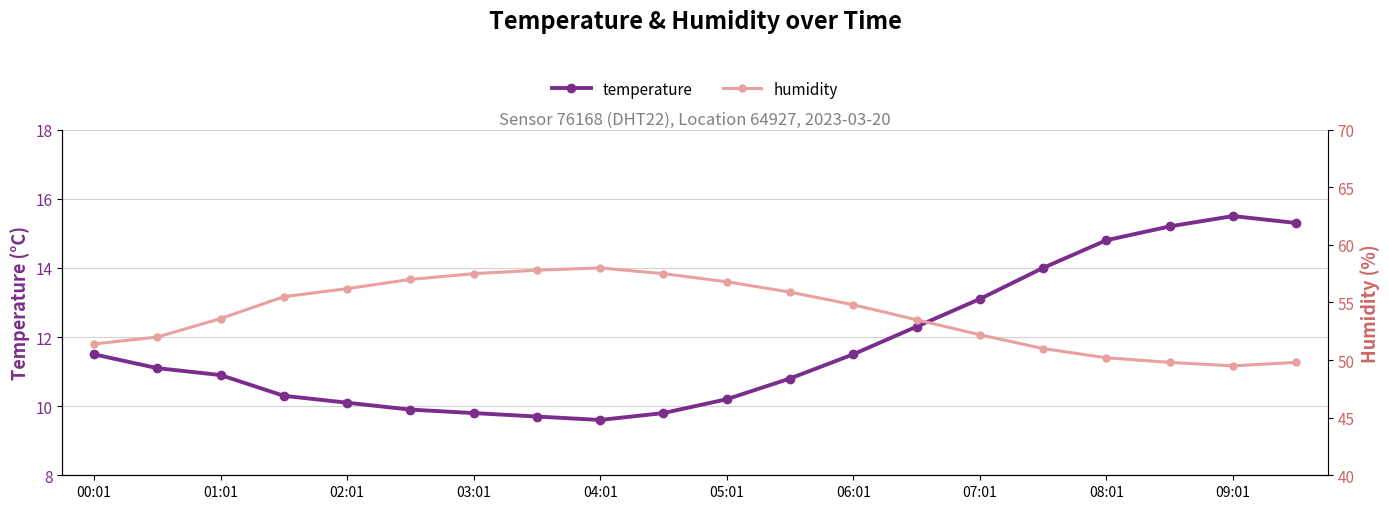

The temperature series shows 10.1 at 02:01. True or false?

True